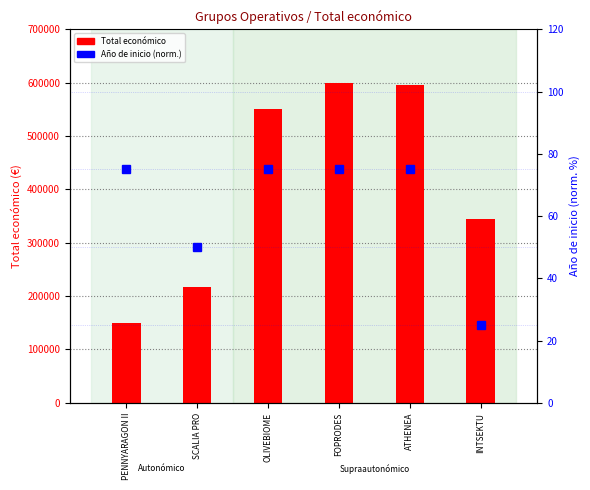

What is the difference between the second highest and minimum values in the Total económico series?

445436